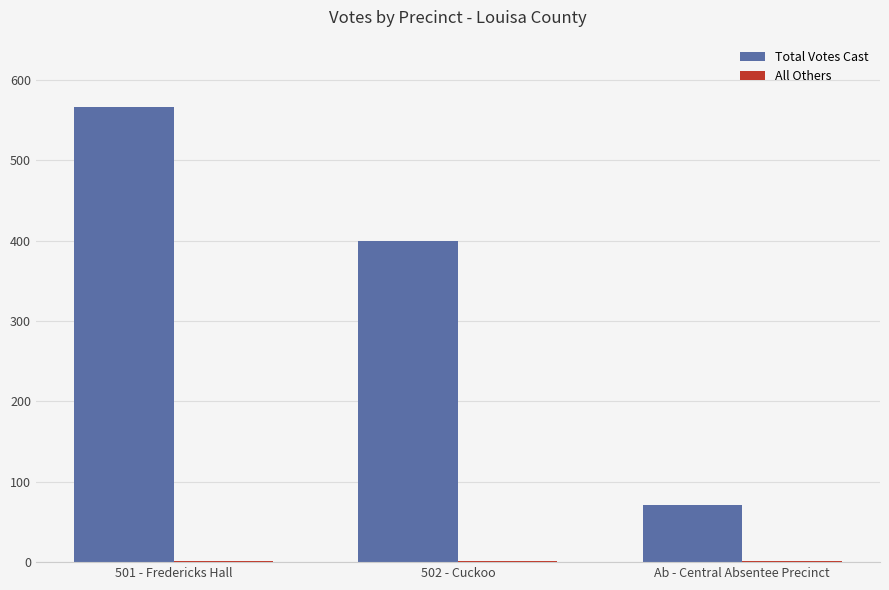

Which series has the largest total across all categories?

Total Votes Cast